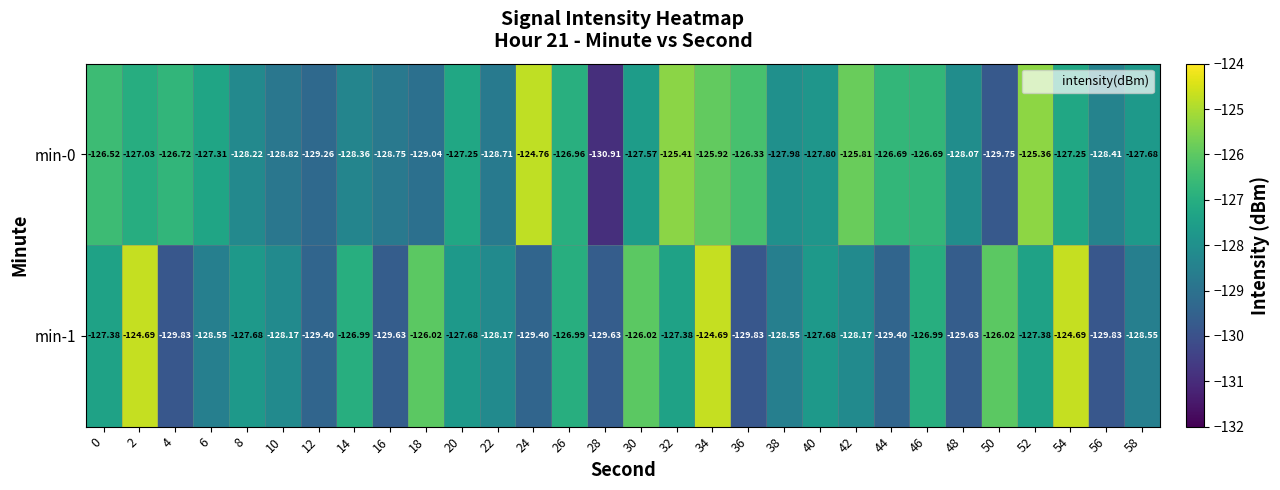

List the series in order of their overall mean, lowest first.

min-1, min-0